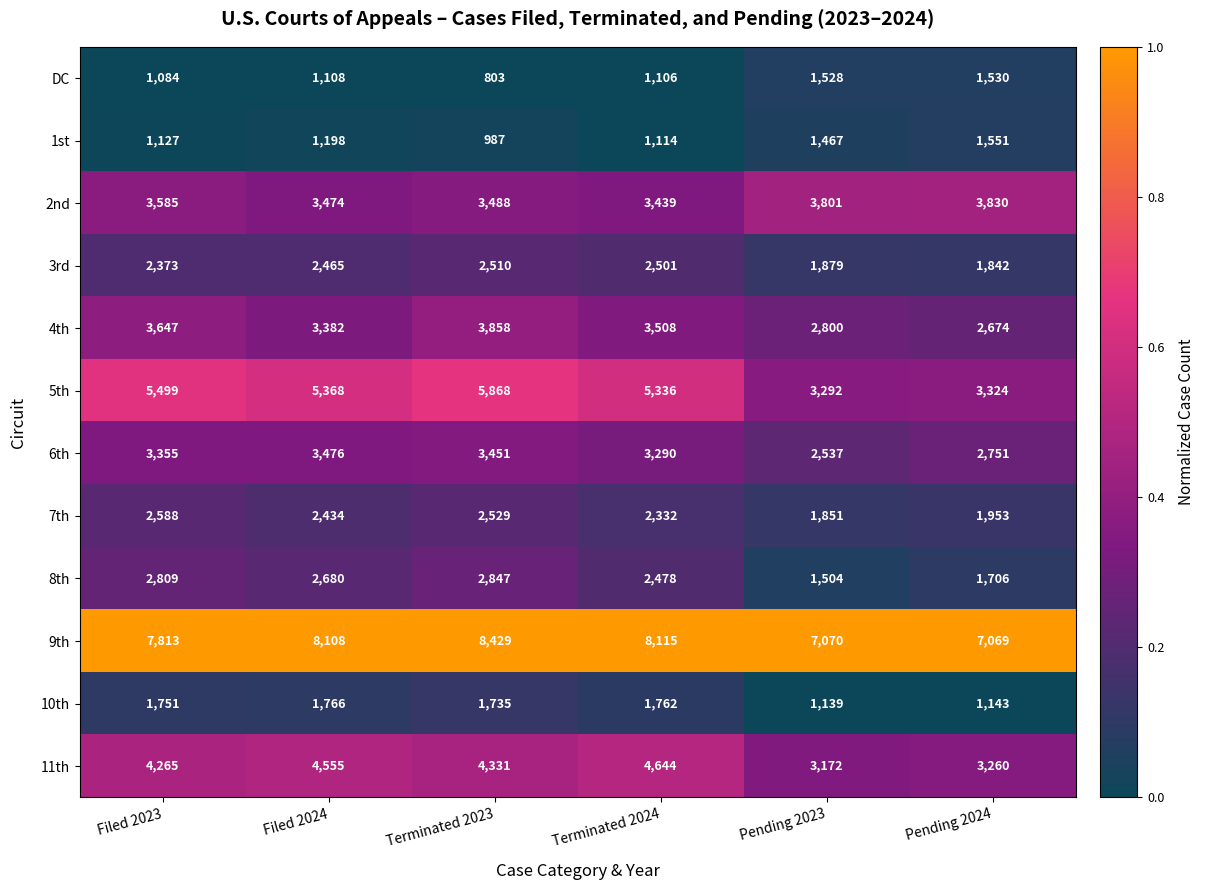

Rank the series by their maximum value, from lowest to highest.

DC, 1st, 10th, 3rd, 7th, 8th, 6th, 2nd, 4th, 11th, 5th, 9th